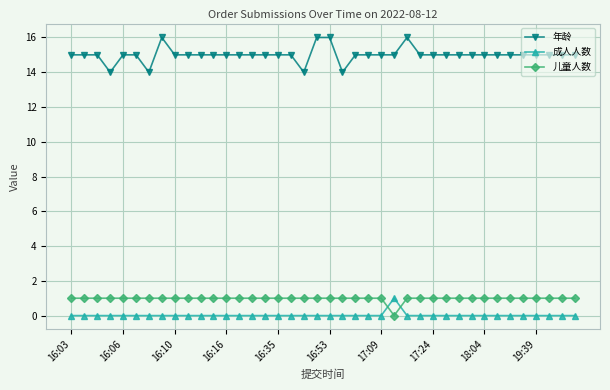

Reading left to right, transcribe all the data shown in this chart.

年龄: 15	15	15	14	15	15	14	16	15	15	15	15	15	15	15	15	15	15	14	16	16	14	15	15	15	15	16	15	15	15	15	15	15	15	15	15	15	15	15	15
成人人数: 0	0	0	0	0	0	0	0	0	0	0	0	0	0	0	0	0	0	0	0	0	0	0	0	0	1	0	0	0	0	0	0	0	0	0	0	0	0	0	0
儿童人数: 1	1	1	1	1	1	1	1	1	1	1	1	1	1	1	1	1	1	1	1	1	1	1	1	1	0	1	1	1	1	1	1	1	1	1	1	1	1	1	1